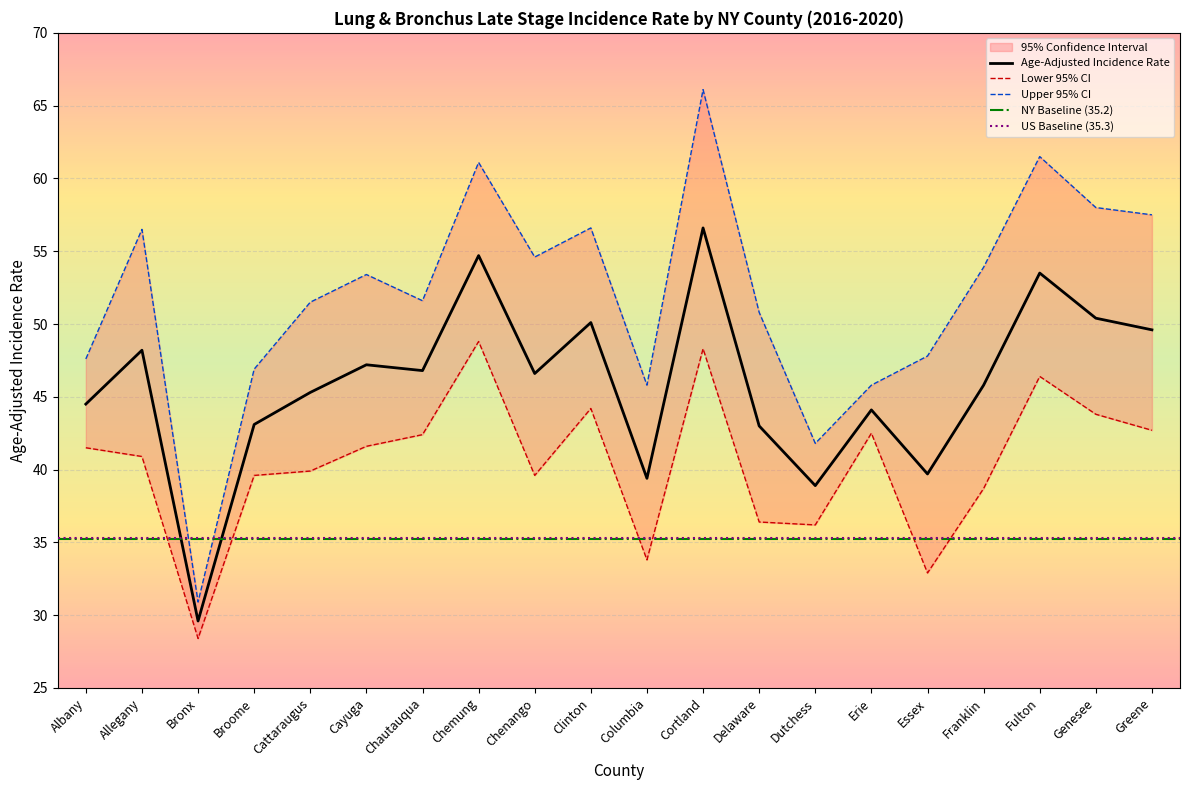

Which series has the largest total across all categories?

Upper 95% CI